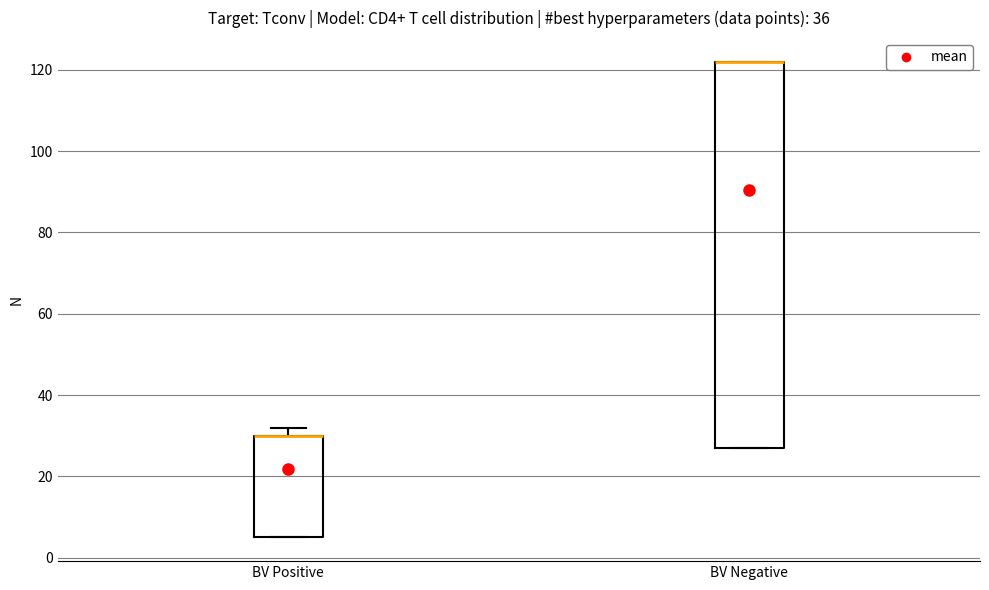

Comparing the boxes themselves (not the whiskers), which one is the tallest?

BV Negative